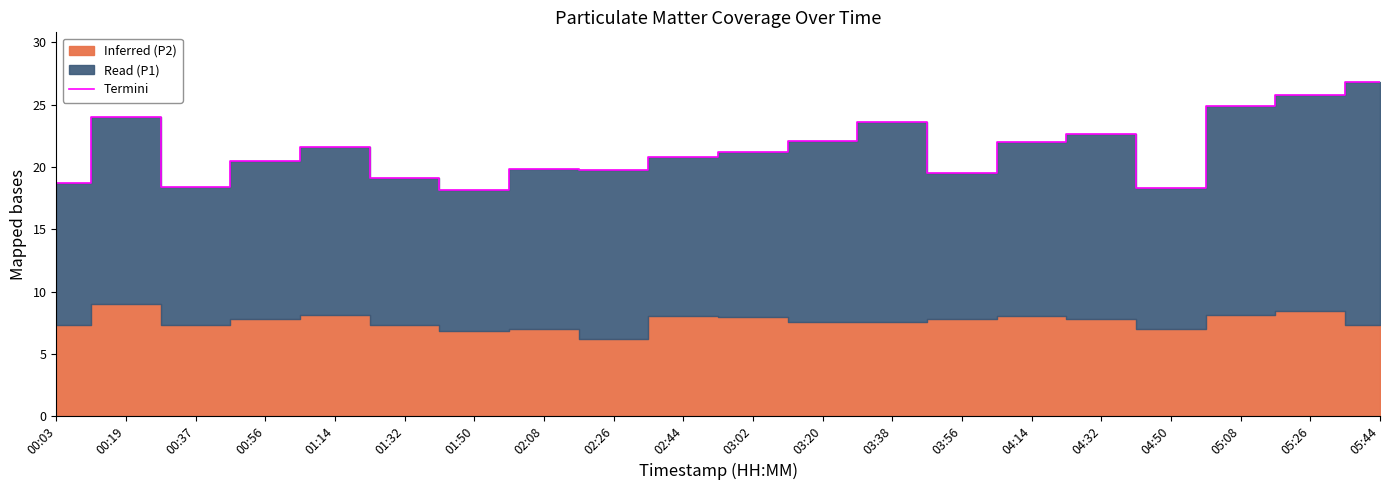

Reading left to right, transcribe all the data shown in this chart.

00:03=18.7	00:19=24.0	00:37=18.4	00:56=20.5	01:14=21.6	01:32=19.1	01:50=18.2	02:08=19.8	02:26=19.8	02:44=20.8	03:02=21.2	03:20=22.1	03:38=23.6	03:56=19.5	04:14=22.0	04:32=22.6	04:50=18.3	05:08=24.9	05:26=25.8	05:44=26.8